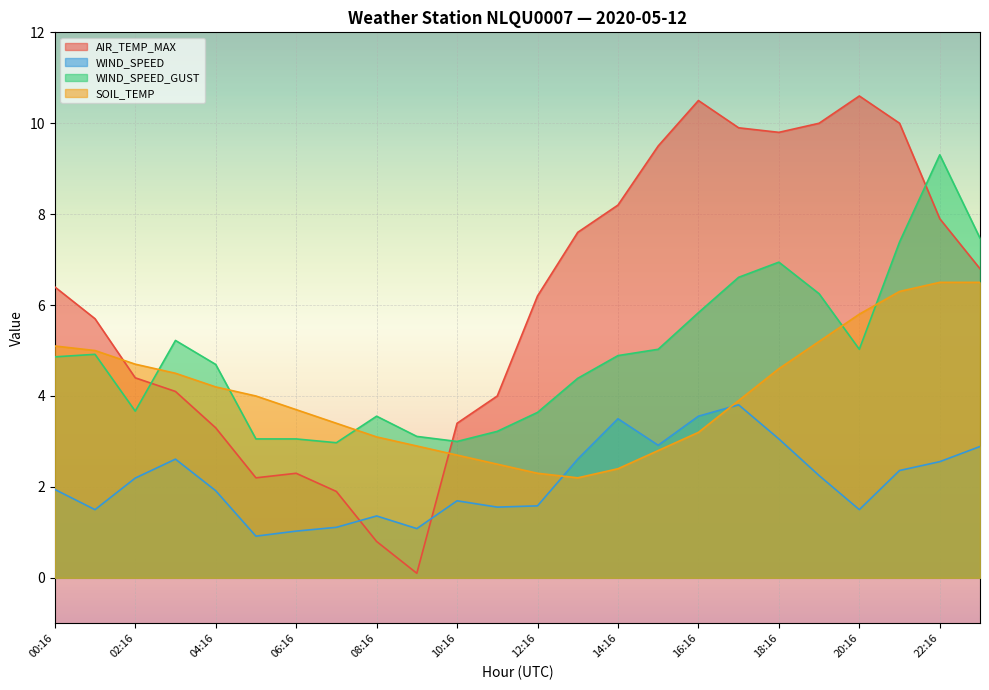

Is the value of WIND_SPEED_GUST at 16:16 greater than the value of AIR_TEMP_MAX at 19:16?

No